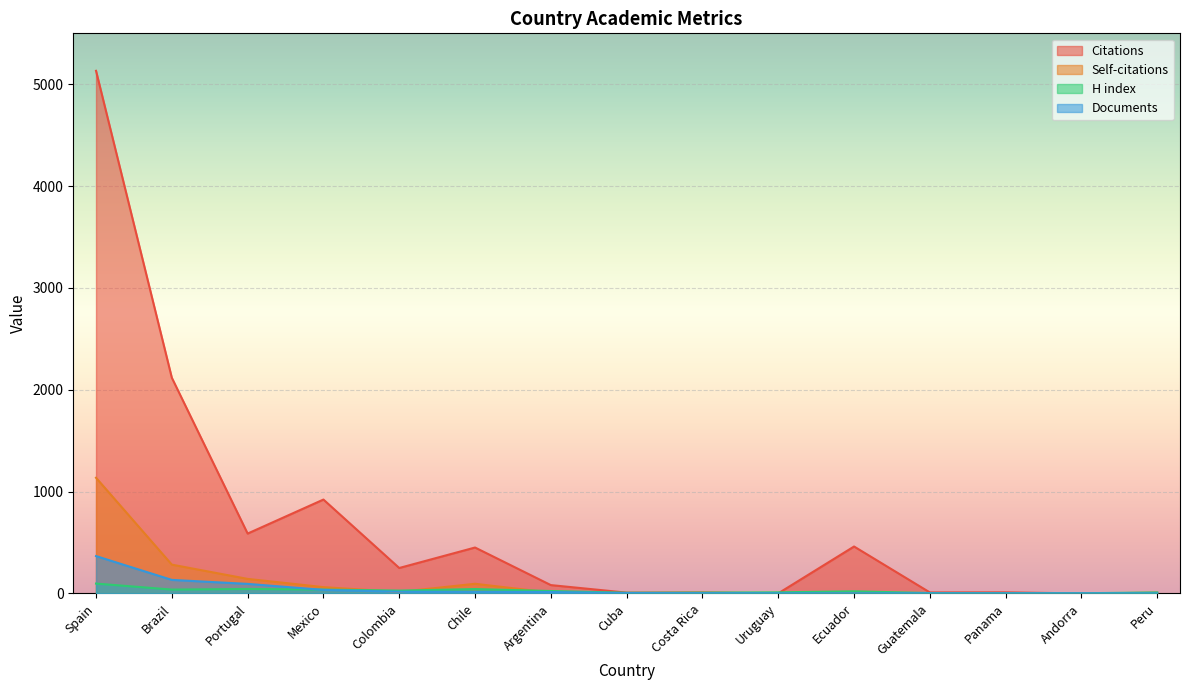

What is the label of the 12th point from the left?

Guatemala